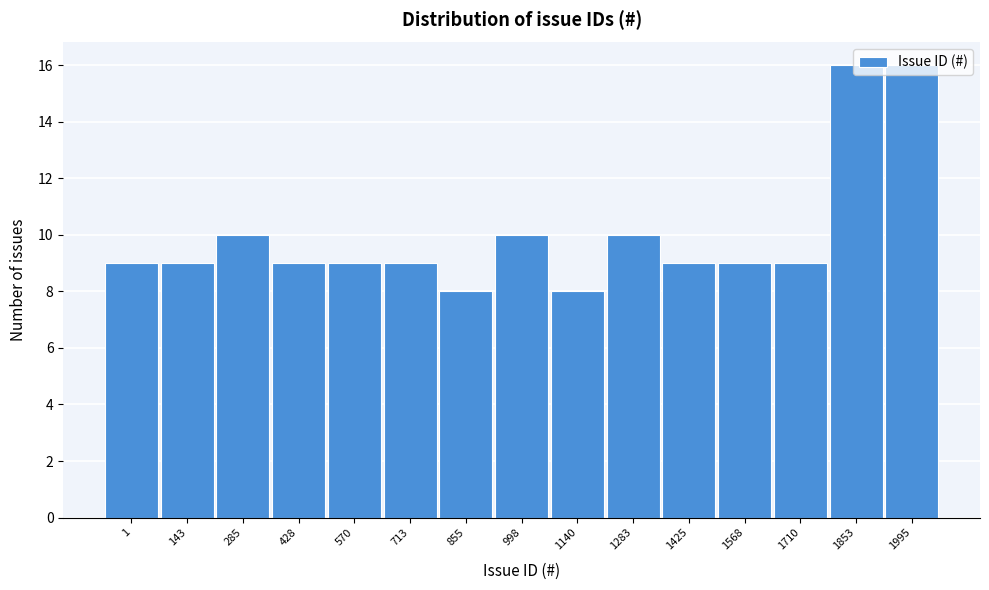

What is the difference between the maximum and minimum values?

8